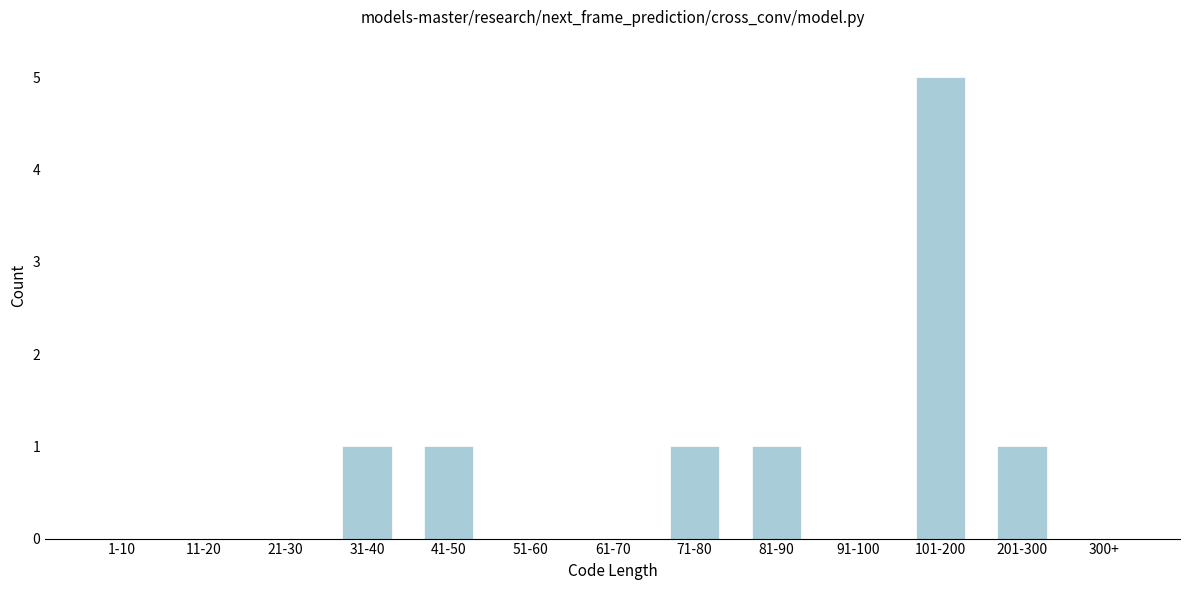

Reading right to left, transcribe all the data shown in this chart.

300+=0	201-300=1	101-200=5	91-100=0	81-90=1	71-80=1	61-70=0	51-60=0	41-50=1	31-40=1	21-30=0	11-20=0	1-10=0